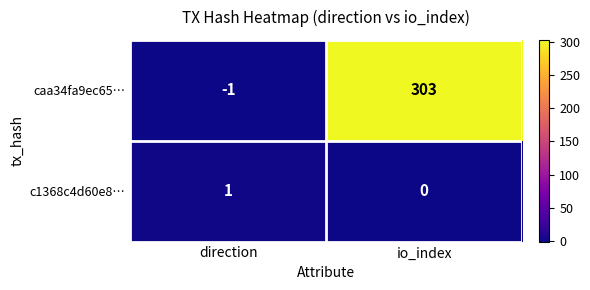

Rank the series at direction from highest to lowest value.

c1368c4d60e8…, caa34fa9ec65…